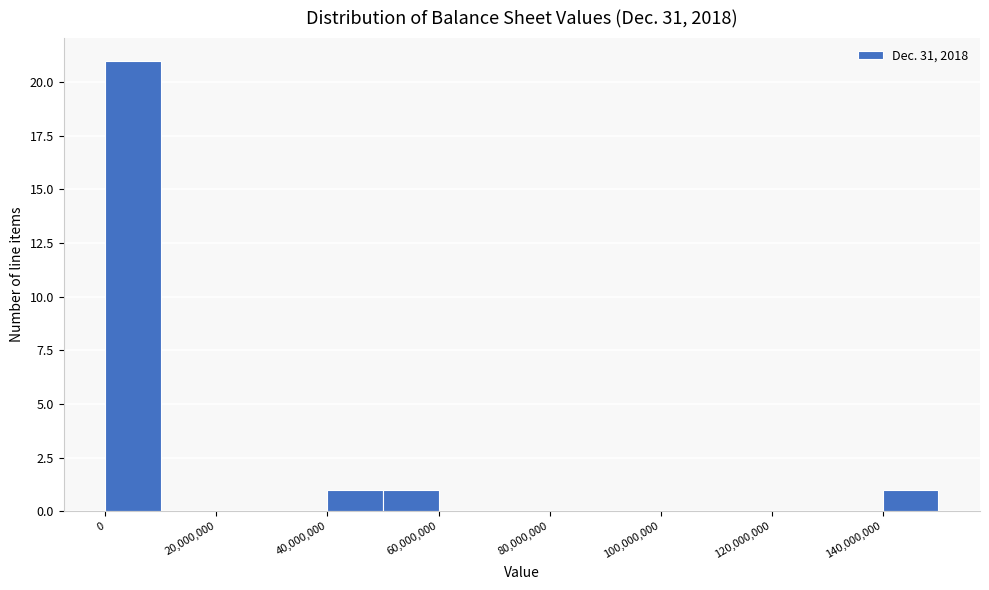

What is the height of the bar covering 0 to 10000000 on the x-axis? The values are not printed on the chart, so give them approximately, as read against the axis.

21